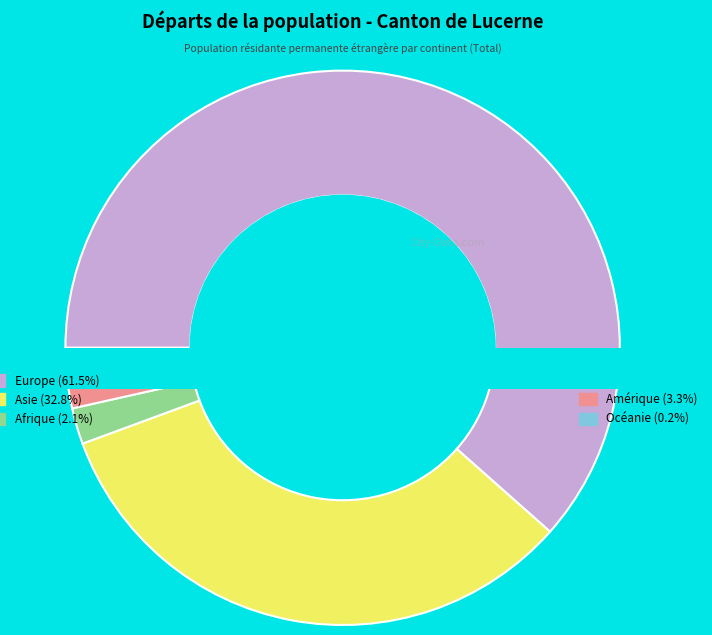

Count the number of slices in the pie.

5